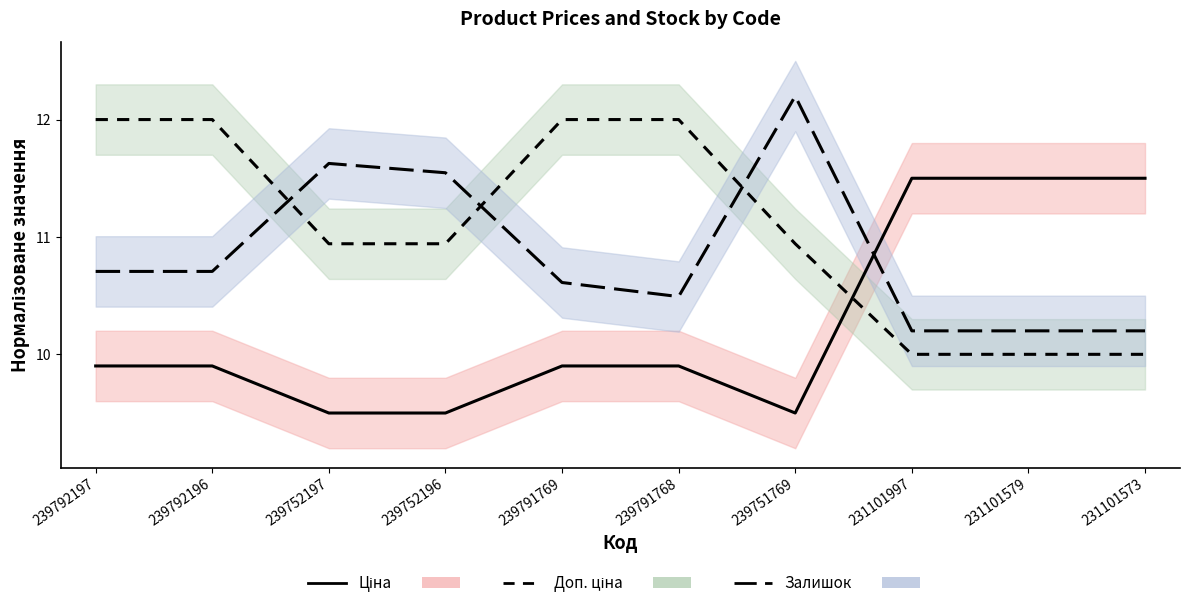

Rank the series by their maximum value, from highest to lowest.

Залишок (line), Доп. ціна (line), Ціна (line)